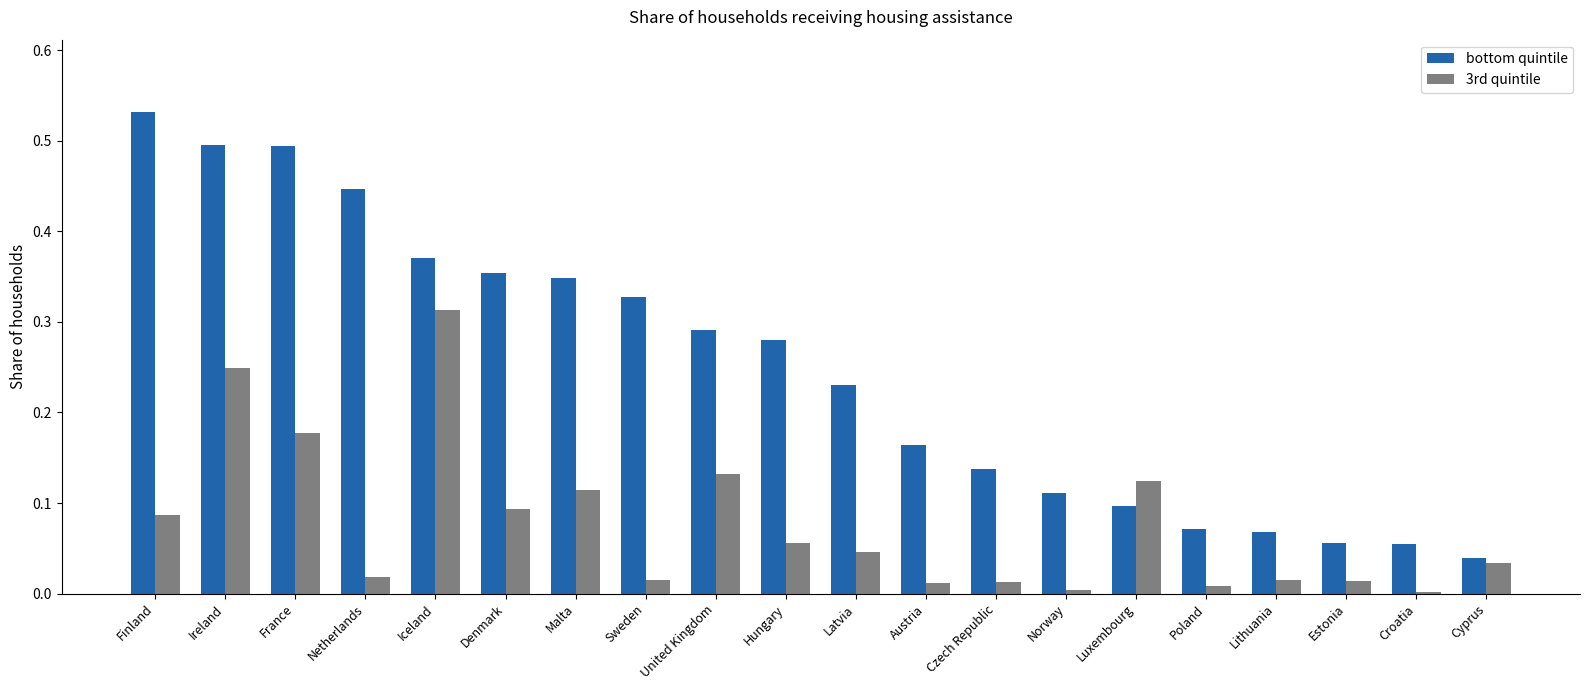

Rank the series by their maximum value, from lowest to highest.

3rd quintile, bottom quintile